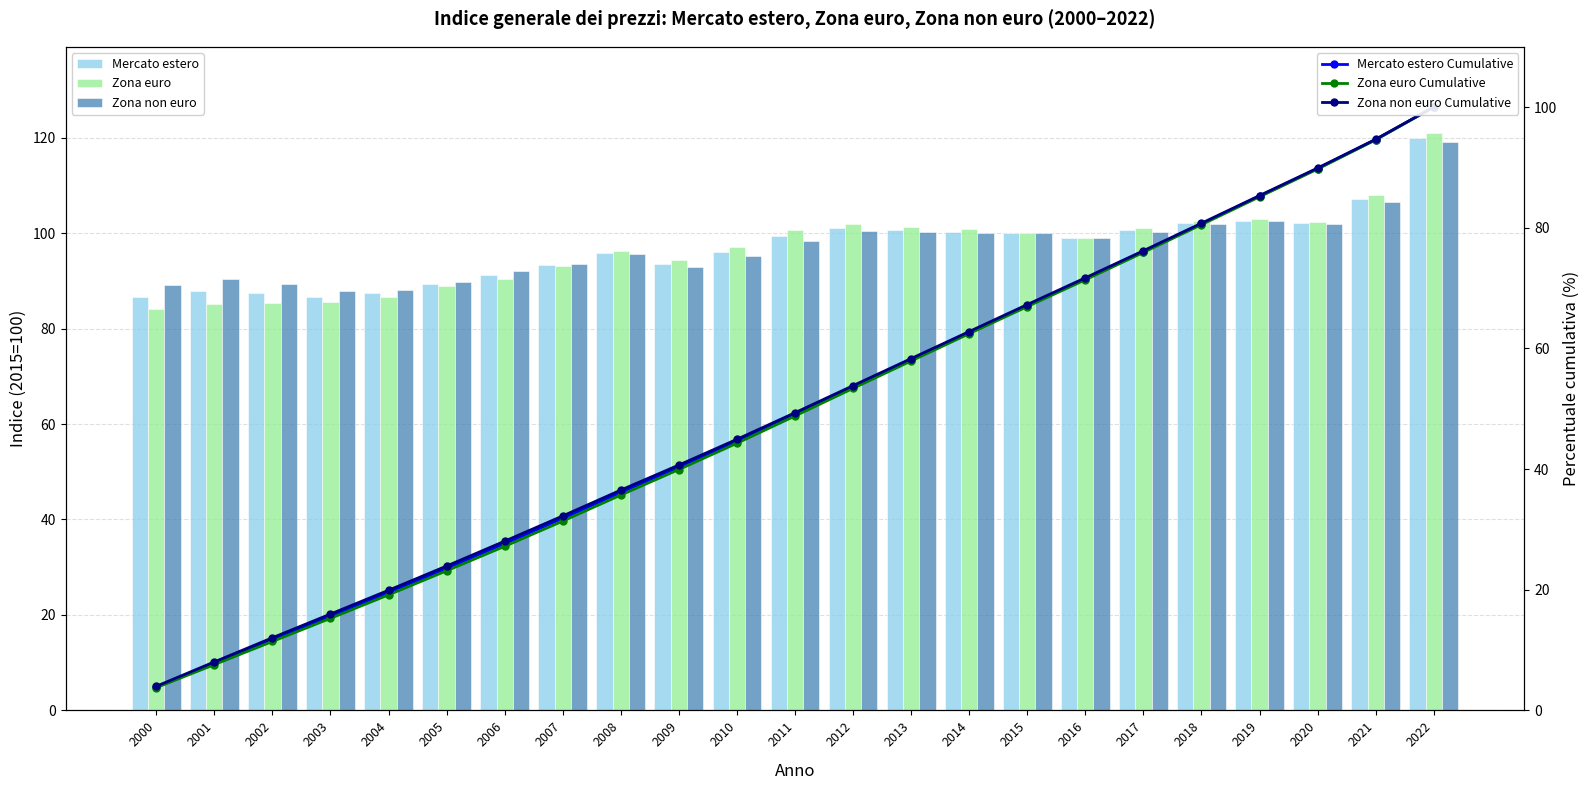

List the labels in order of Zona non euro Cumulative value, largest first.

2022, 2021, 2020, 2019, 2018, 2017, 2016, 2015, 2014, 2013, 2012, 2011, 2010, 2009, 2008, 2007, 2006, 2005, 2004, 2003, 2002, 2001, 2000